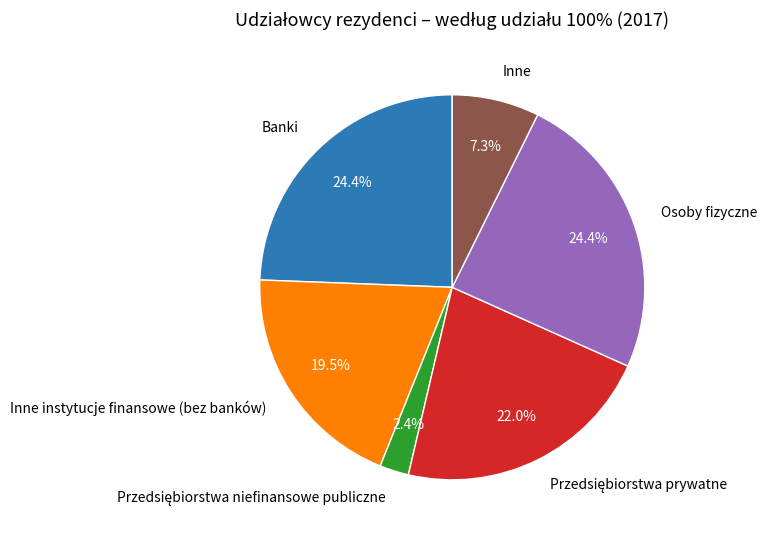

How many segments does this pie chart have?

6